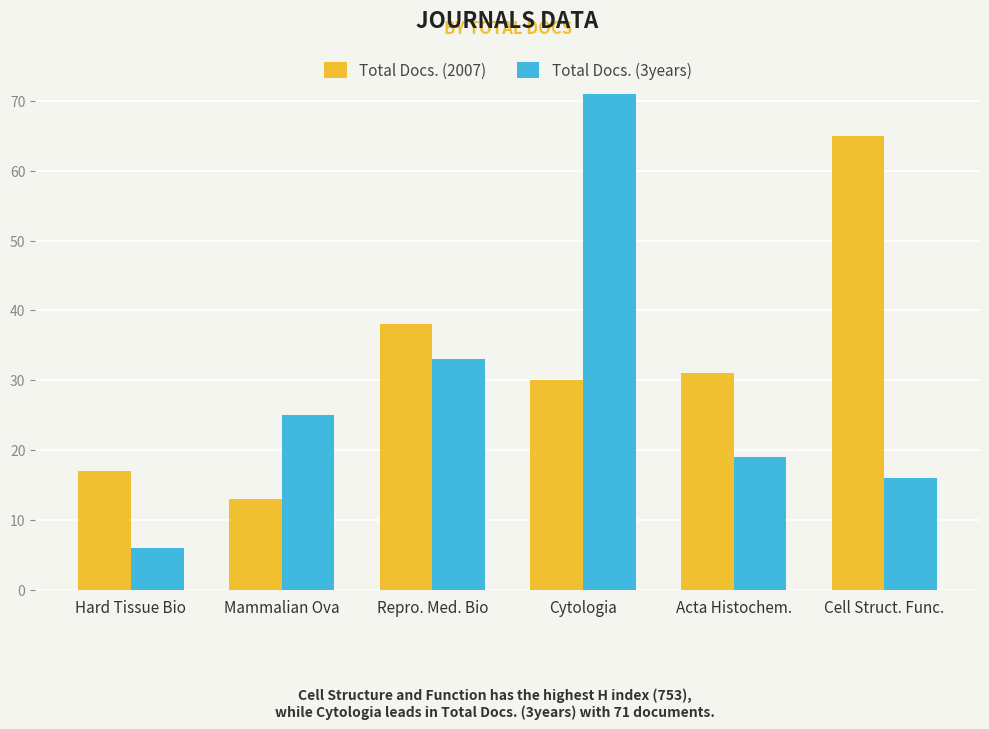

Which series has the largest total across all categories?

Total Docs. (2007)